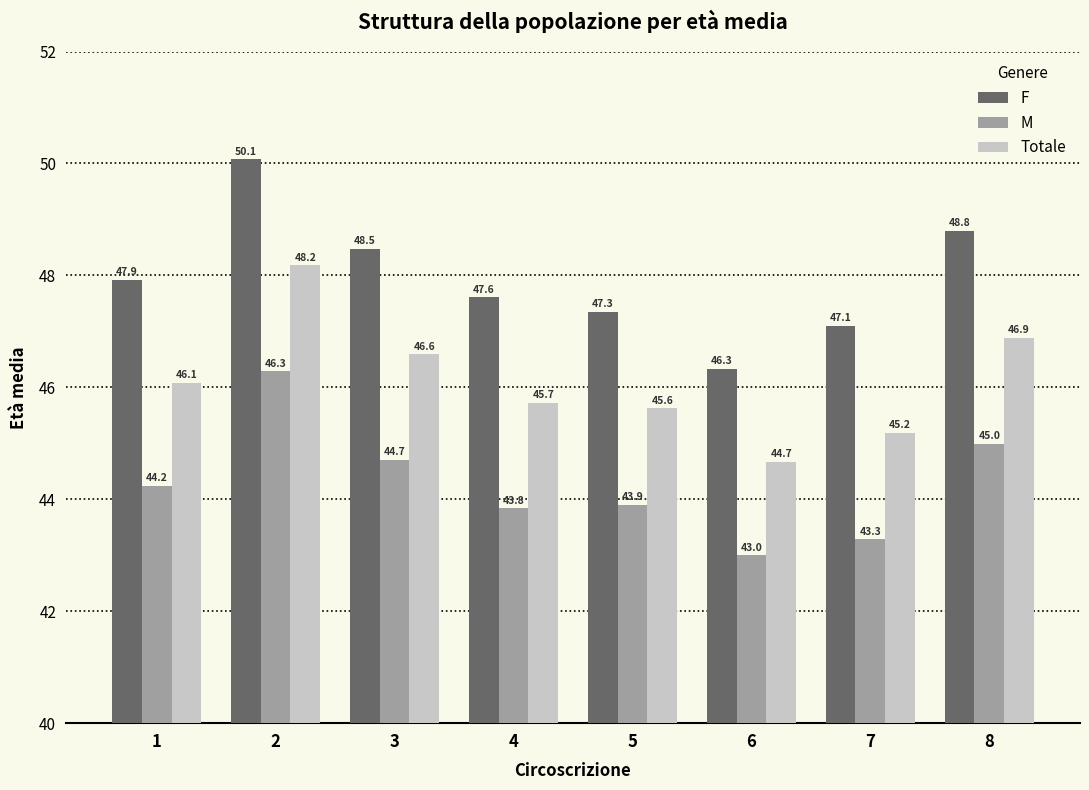

Read the Totale value at 3.

46.6